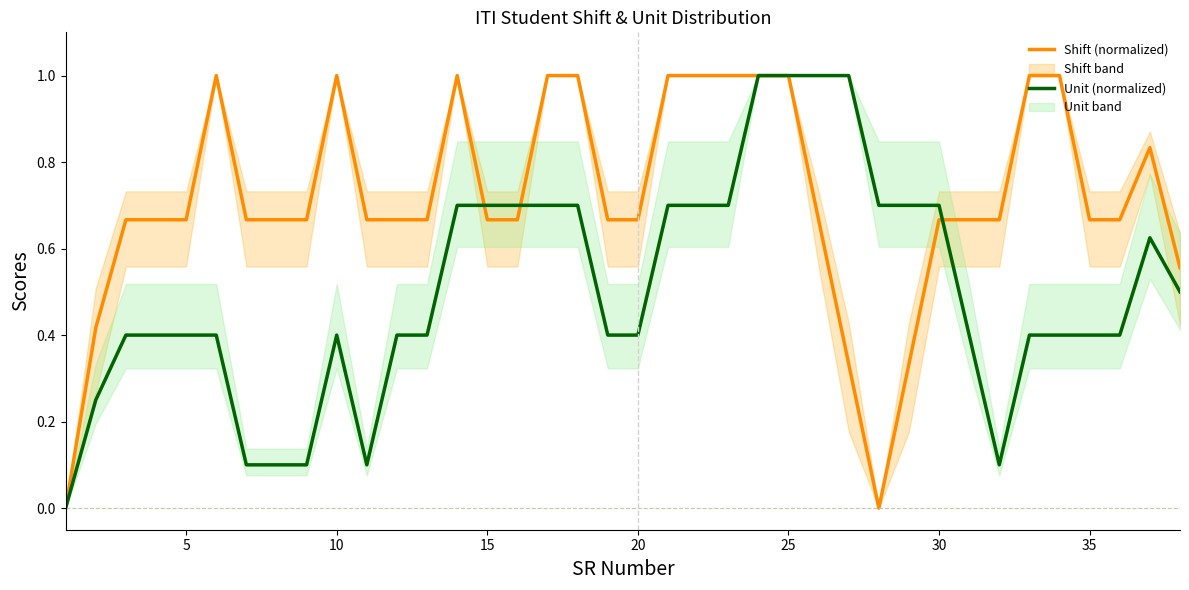

How many values in the Shift (normalized) series exceed 0?

36